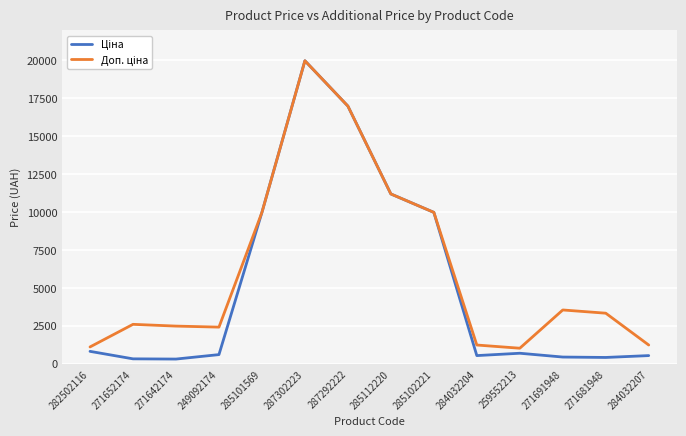

Which category has the highest value across all series?

287302223